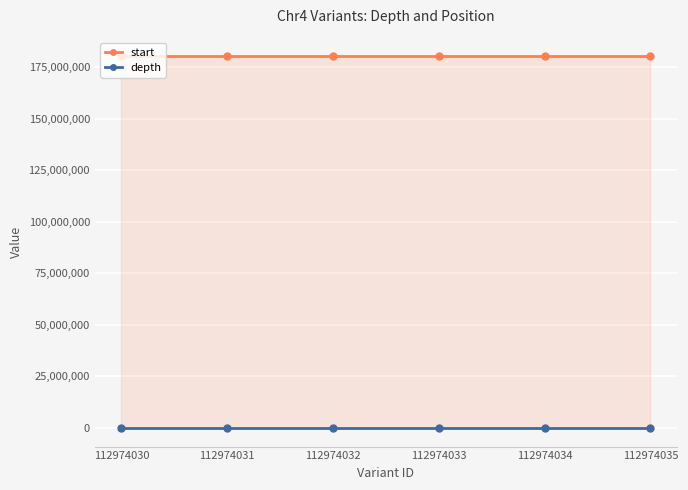

What is the value of the depth point at the 5th from the left?

24